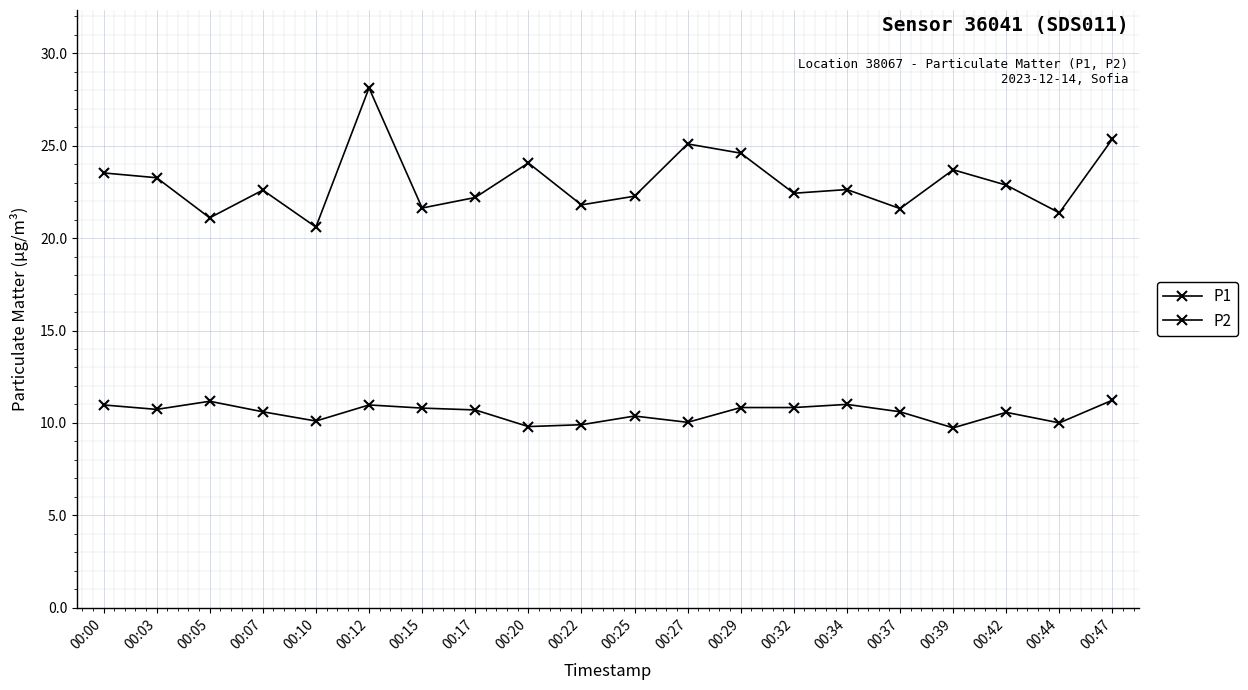

True or false: P1 and P2 cross at least once.

False